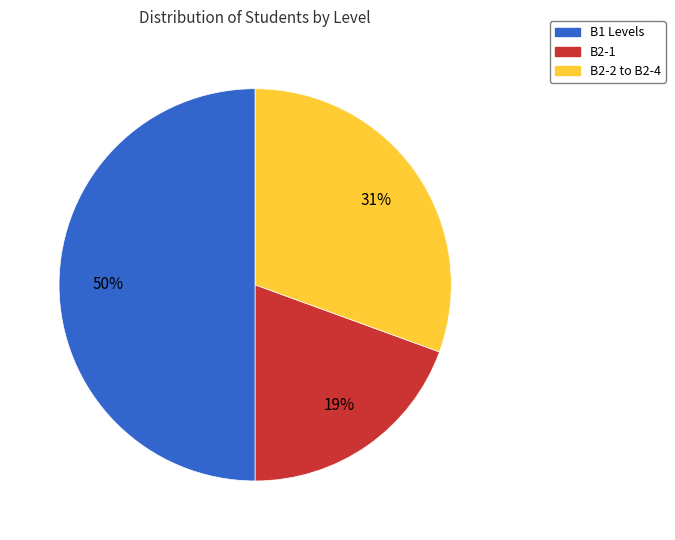

Rank the categories by value from lowest to highest.

B2-1, B2-2 to B2-4, B1 Levels